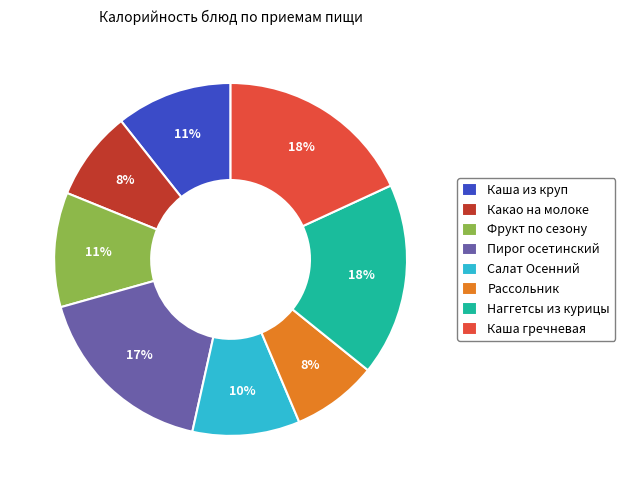

Is there a majority slice in this chart?

No